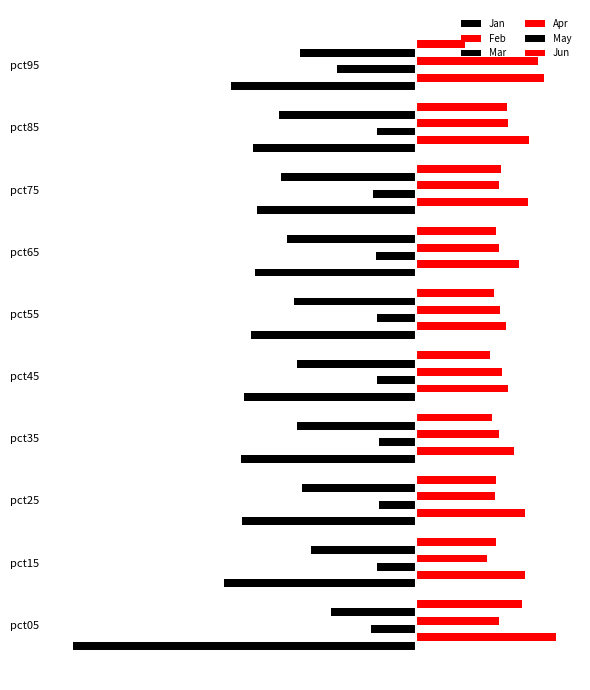

What is the value of the May bar at the 10th from the left?

-1.3